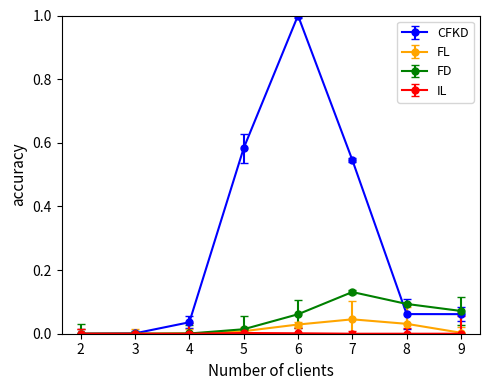

Is it true that FD equals 0.0 at 9?

False